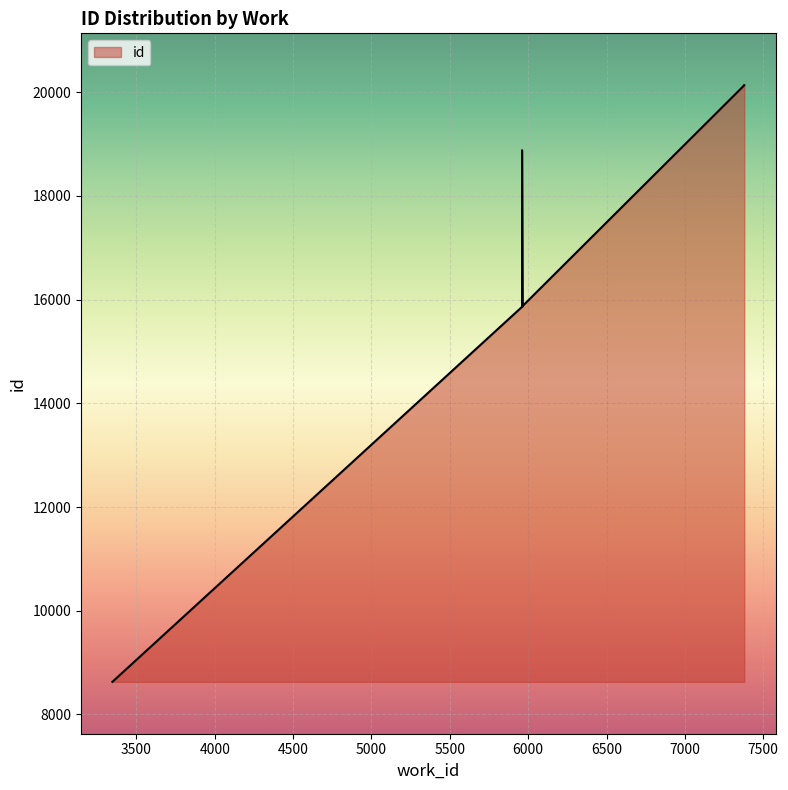

What is the sum of the values at 3347 and 5965?

24506